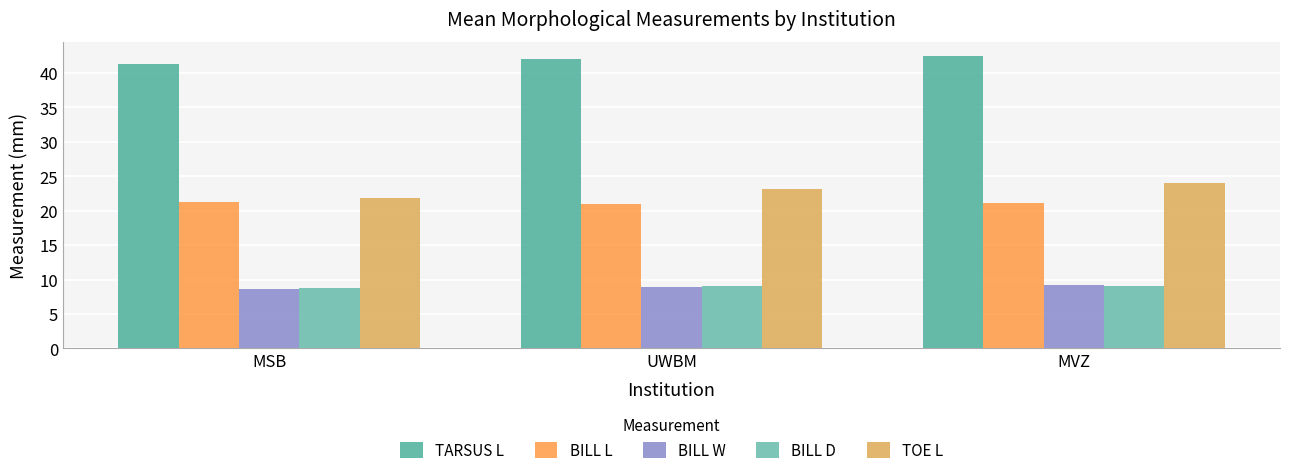

Which category has the lowest value in the TOE L series?

MSB